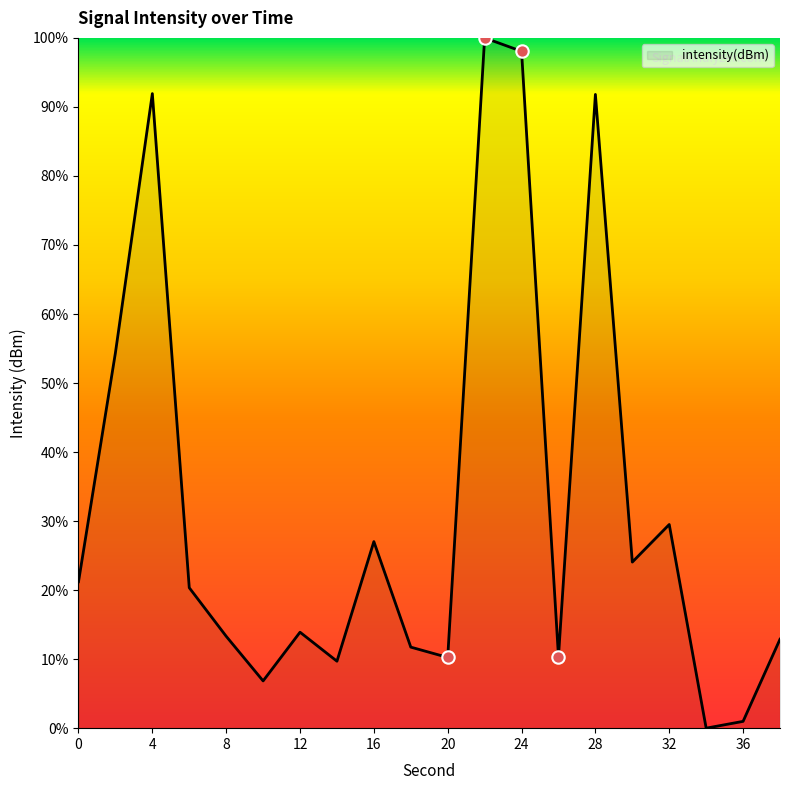

What is the maximum value shown in the chart?

100.0